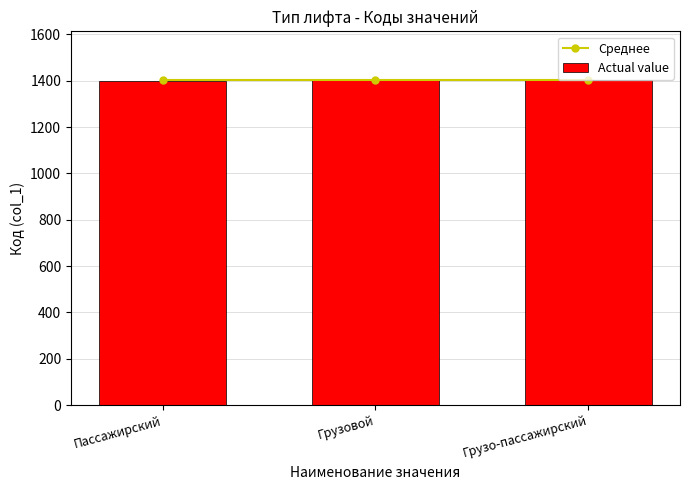

Reading left to right, what are all the values shown in this chart?

Среднее: 1402	1402	1402
Actual value: 1401	1402	1403